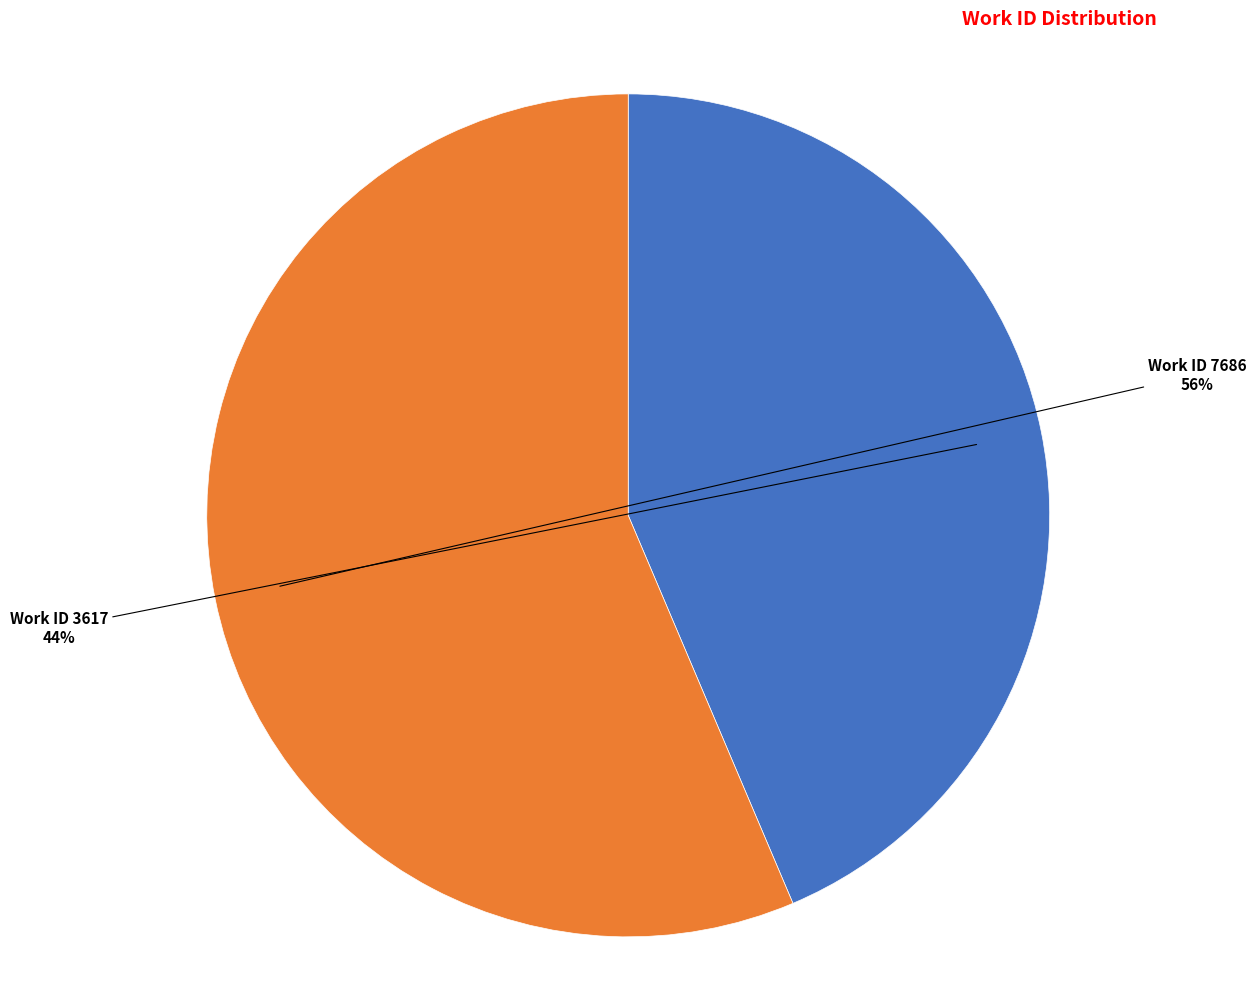

True or false: Work ID 7686 accounts for 62% of the total.

False